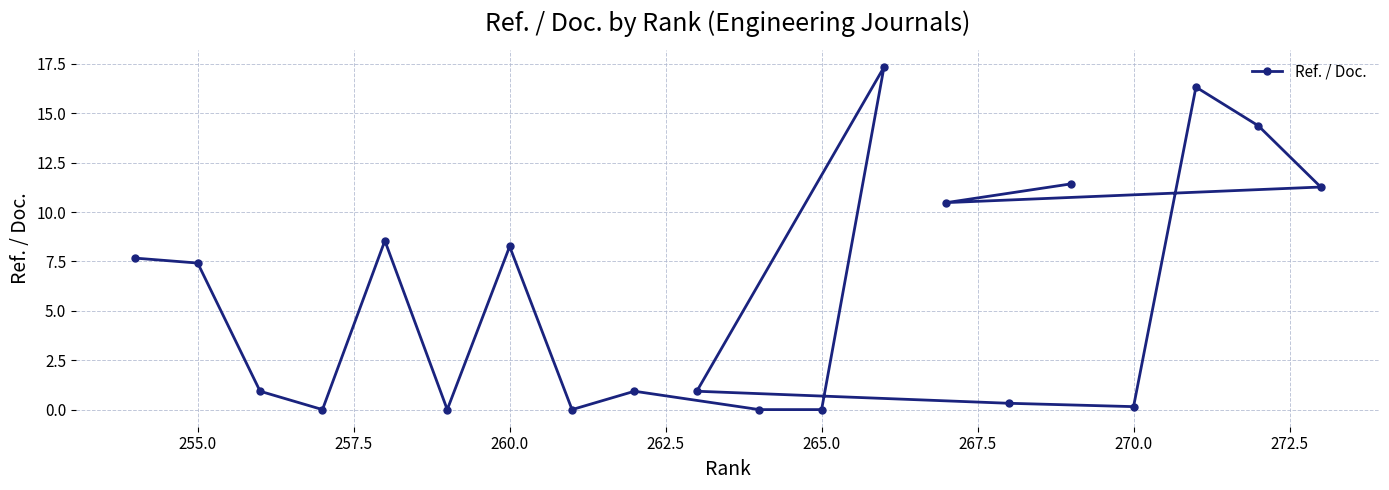

What is the greatest value displayed?

17.3